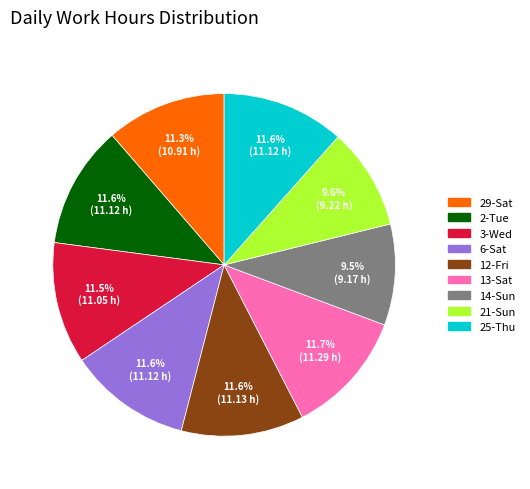

Combined, what portion of the pie is 2-Tue and 14-Sun?

21.1%